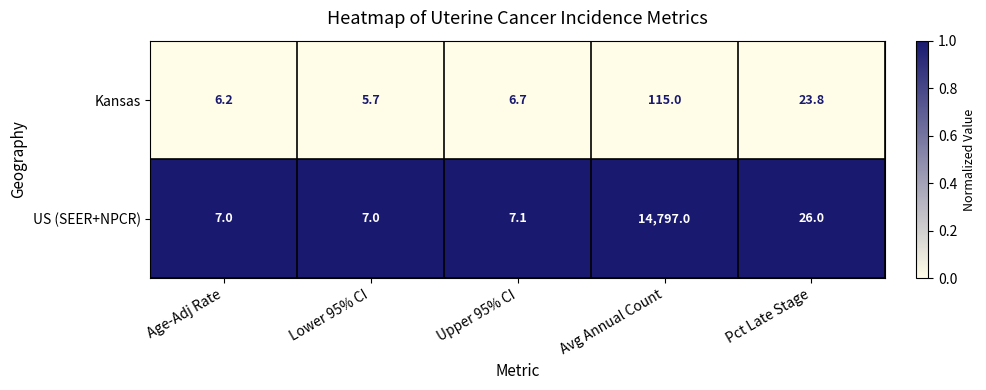

Read the US (SEER+NPCR) value at Upper 95% CI.

7.1